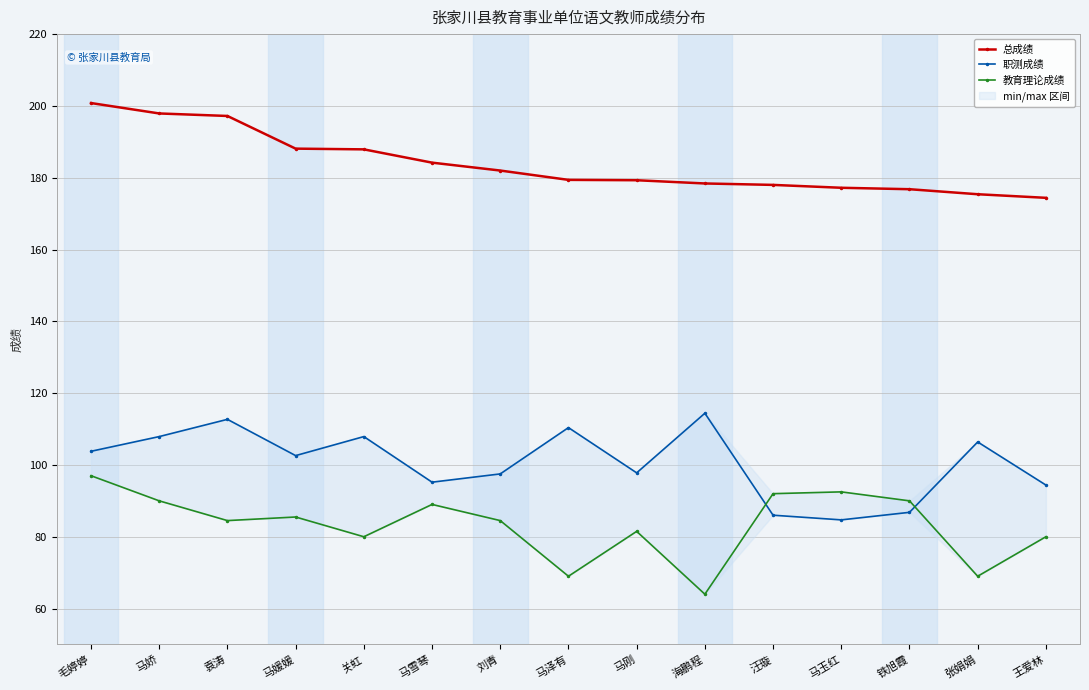

What position from the left is 马泽有?

8